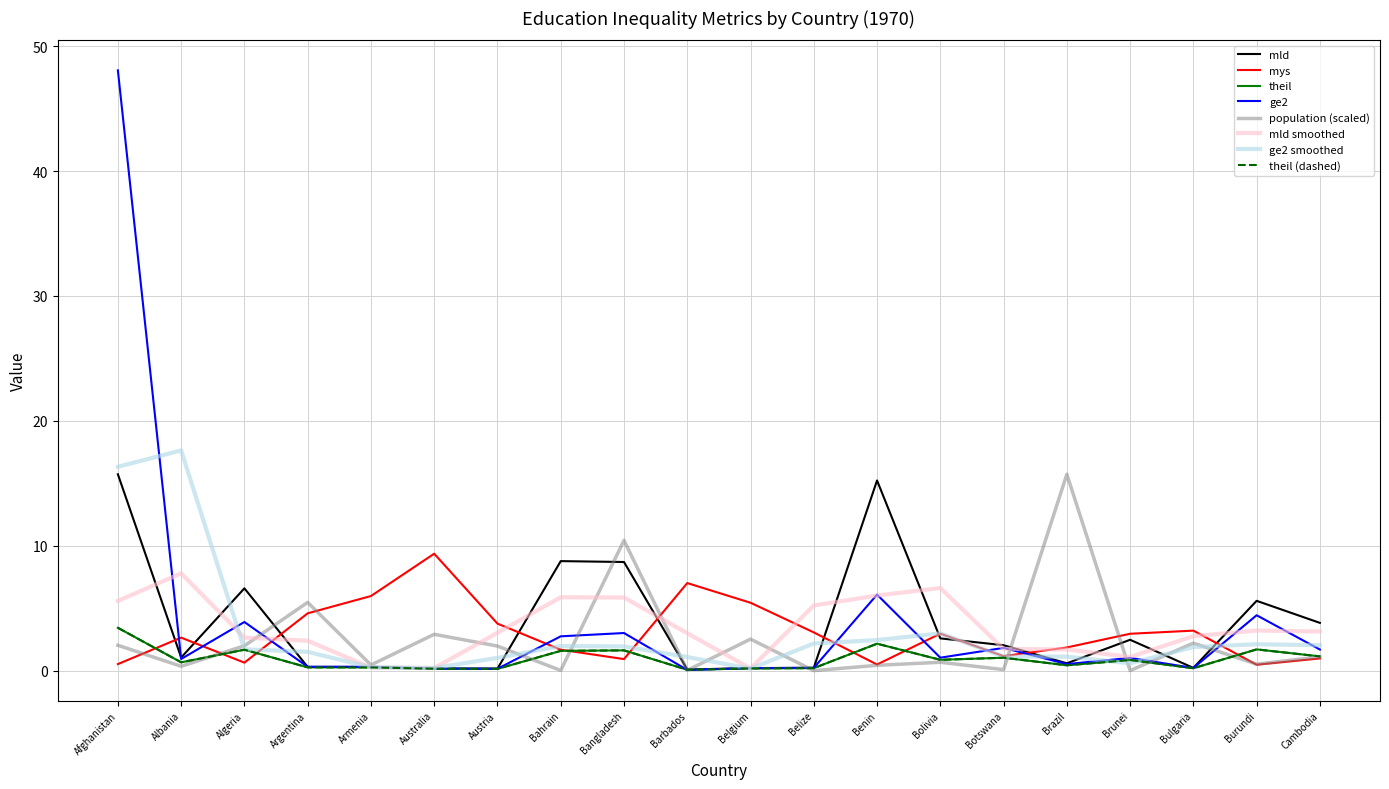

How many interior local valleys does the theil series have?

6